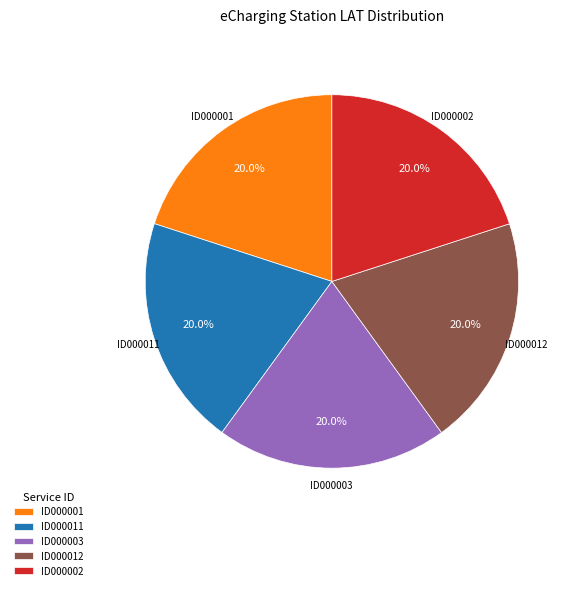

Combined, what portion of the pie is ID000012 and ID000002?

40.0%